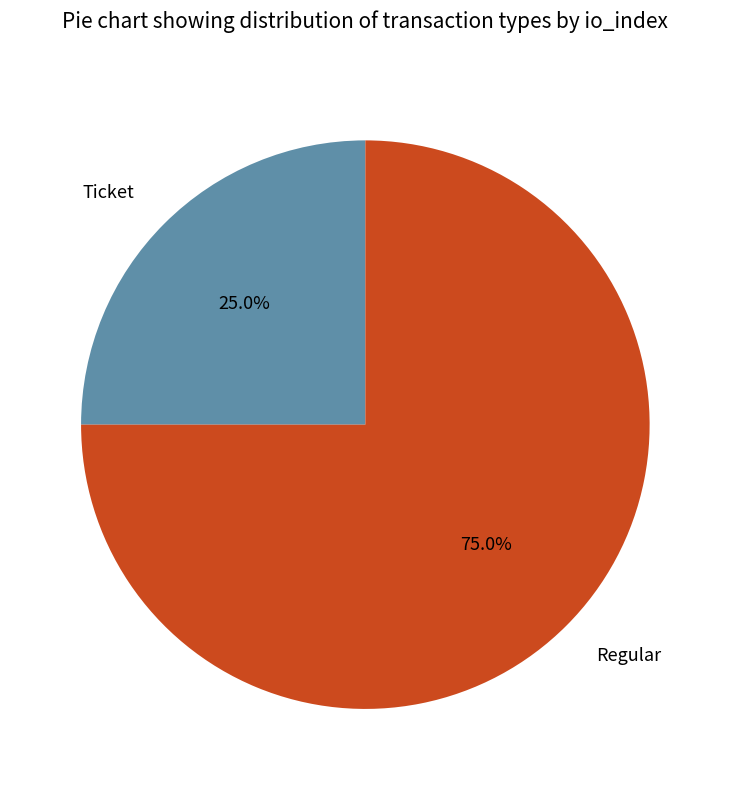

Which slice represents more than half of the pie?

Regular